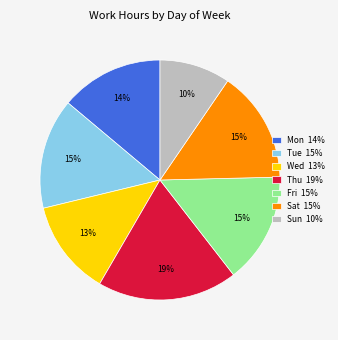

The Tue 15% slice represents 7% of the pie. True or false?

False